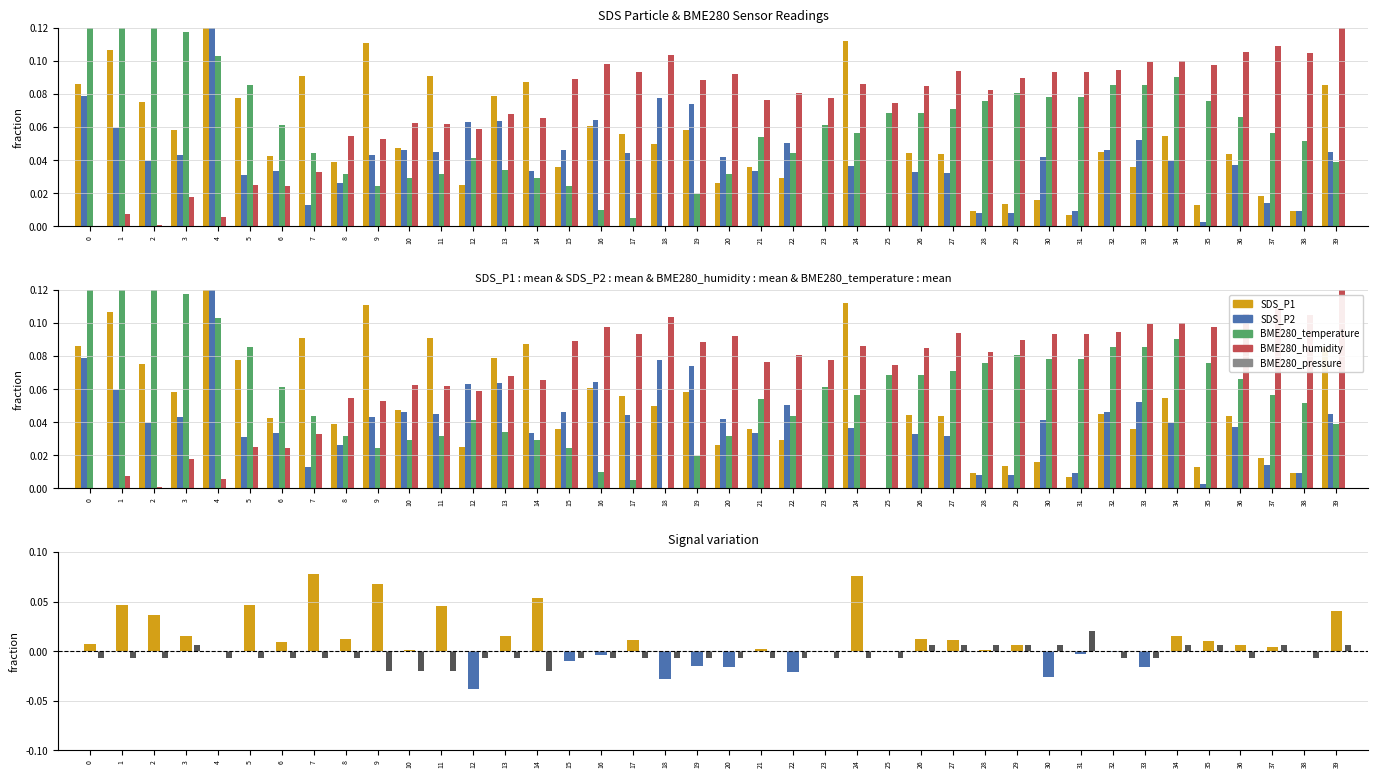

How many data points in Signal are less than 0?

29